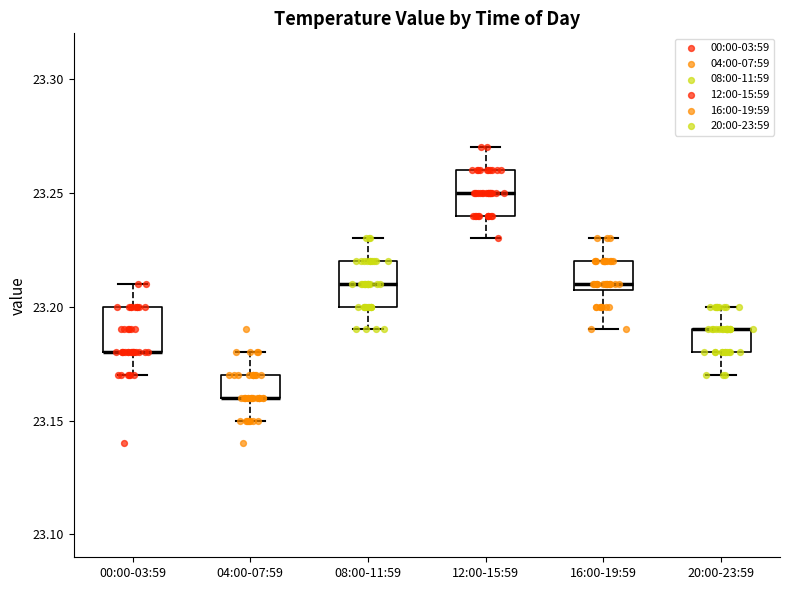

Reading left to right, transcribe this box plot: for each box, give where its median line is, the range the box spans, and where its two whiskers end, as read against the y-axis. The values are not printed on the chart, so give them approximately, as read against the axis.

00:00-03:59: median 23.18 (drawn on the box's lower edge), box 23.18 to 23.20, whiskers 23.17 to 23.21
04:00-07:59: median 23.16 (drawn on the box's lower edge), box 23.16 to 23.17, whiskers 23.15 to 23.18
08:00-11:59: median 23.21, box 23.20 to 23.22, whiskers 23.19 to 23.23
12:00-15:59: median 23.25, box 23.24 to 23.26, whiskers 23.23 to 23.27
16:00-19:59: median 23.21 (just above the box's lower edge), box 23.21 to 23.22, whiskers 23.19 to 23.23
20:00-23:59: median 23.19 (drawn on the box's upper edge), box 23.18 to 23.19, whiskers 23.17 to 23.20